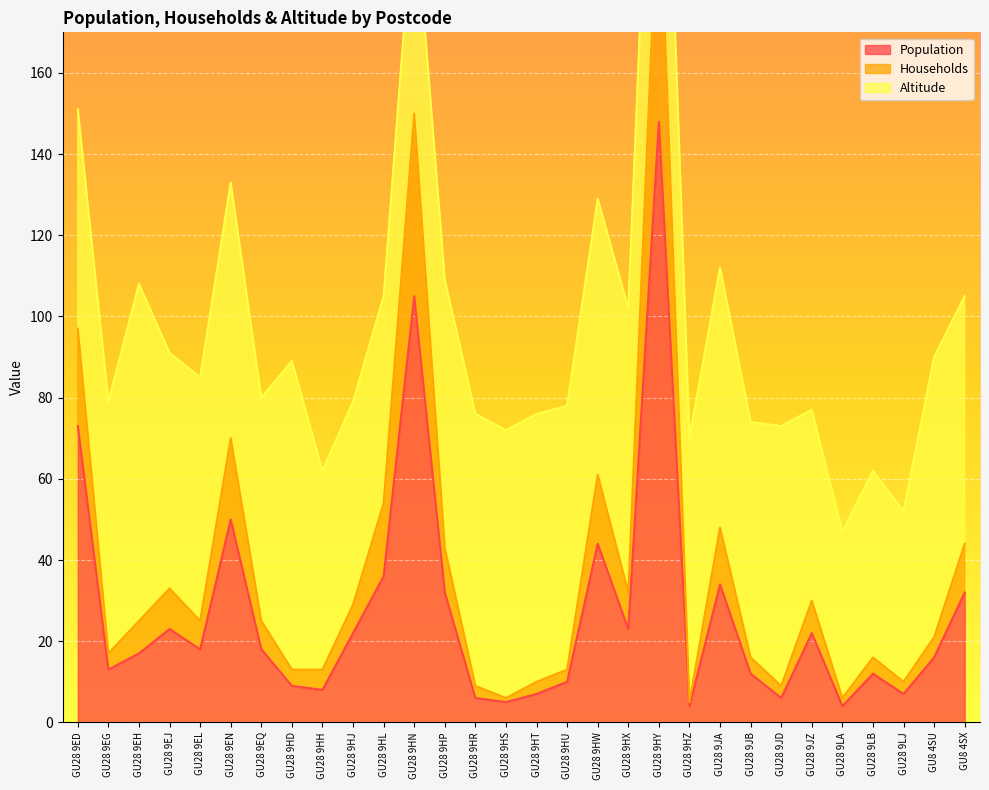

Which has a higher value, GU28 9HW or GU28 9HT?

GU28 9HW